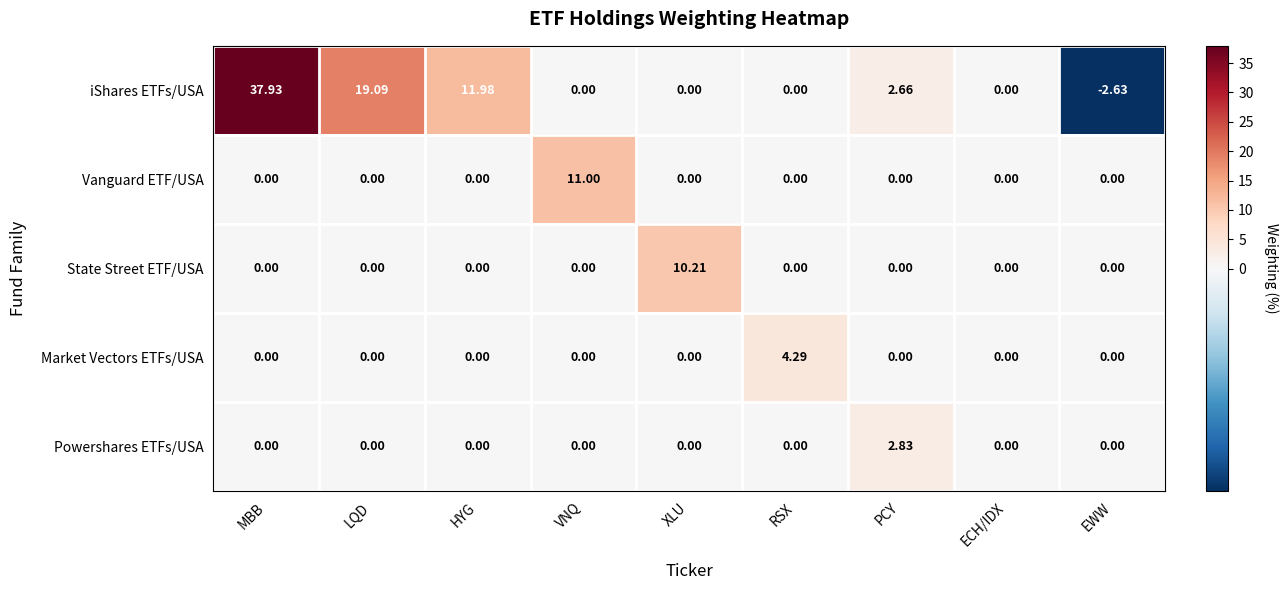

At how many categories does at least one series exceed 33?

1